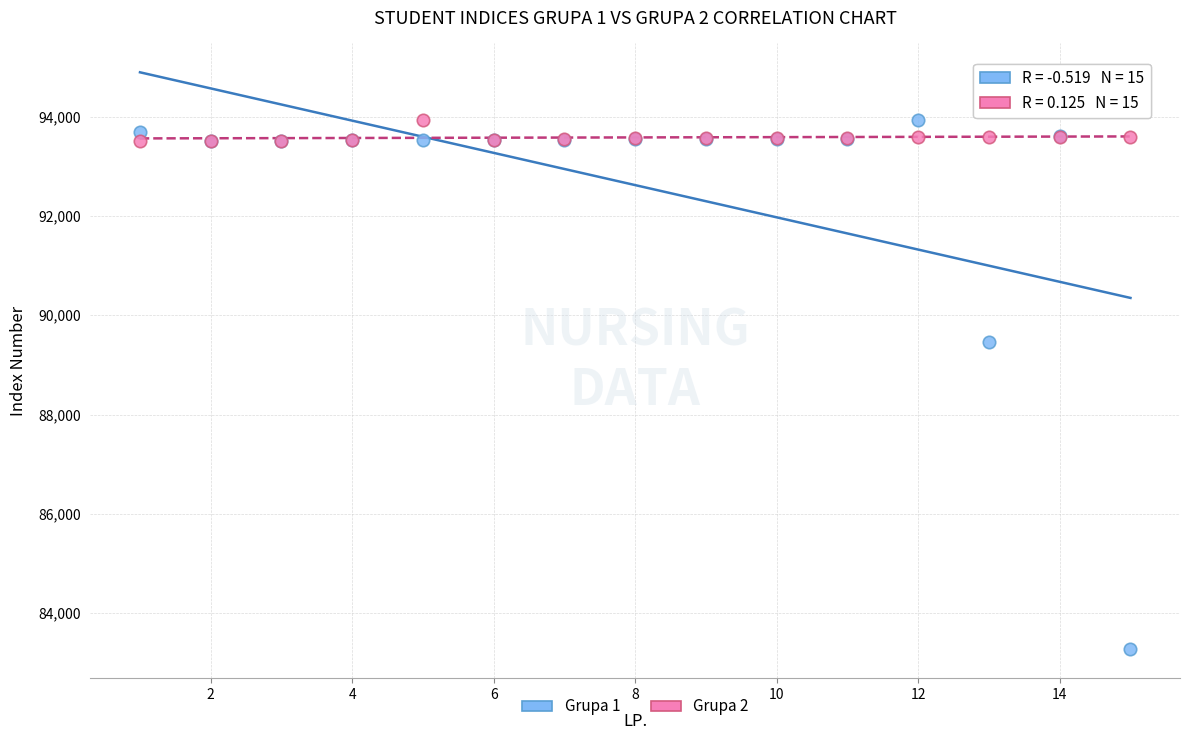

What is the X range (max minus min) for the scatter plot?

14